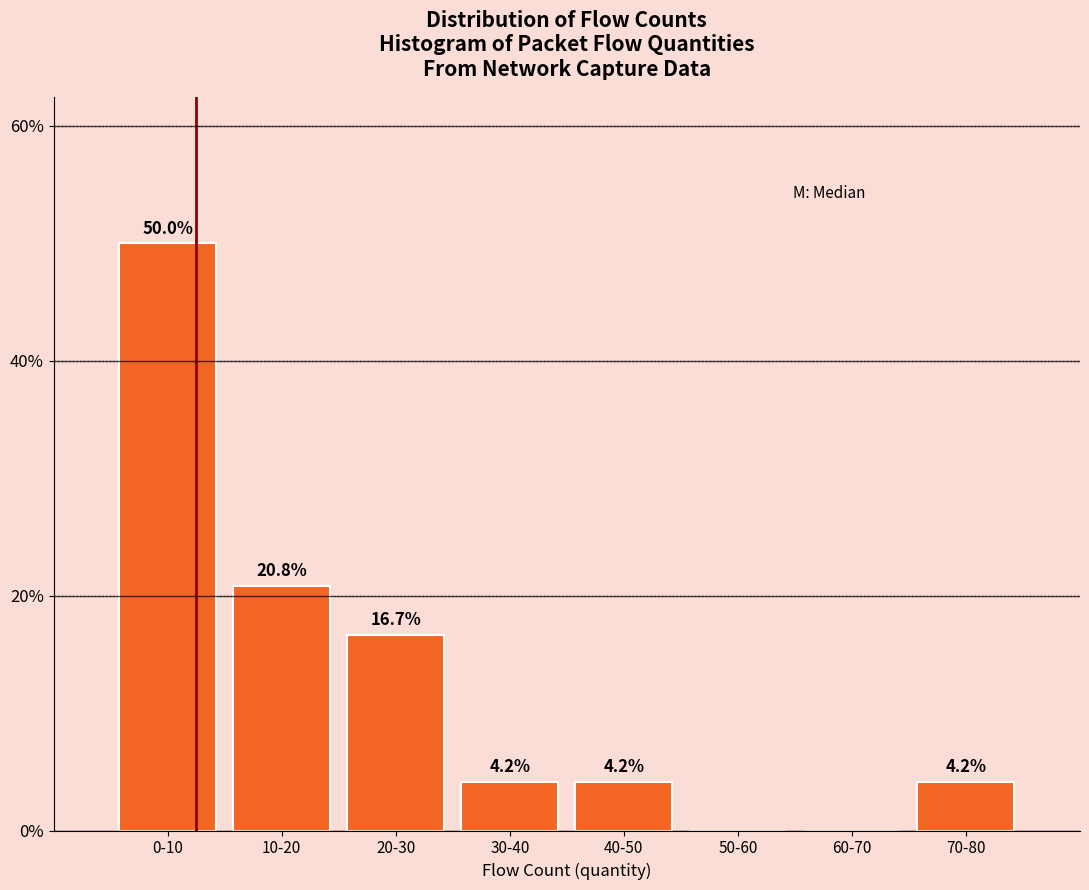

Reading right to left, transcribe all the data shown in this chart.

70-80=4.2	60-70=0.0	50-60=0.0	40-50=4.2	30-40=4.2	20-30=16.7	10-20=20.8	0-10=50.0